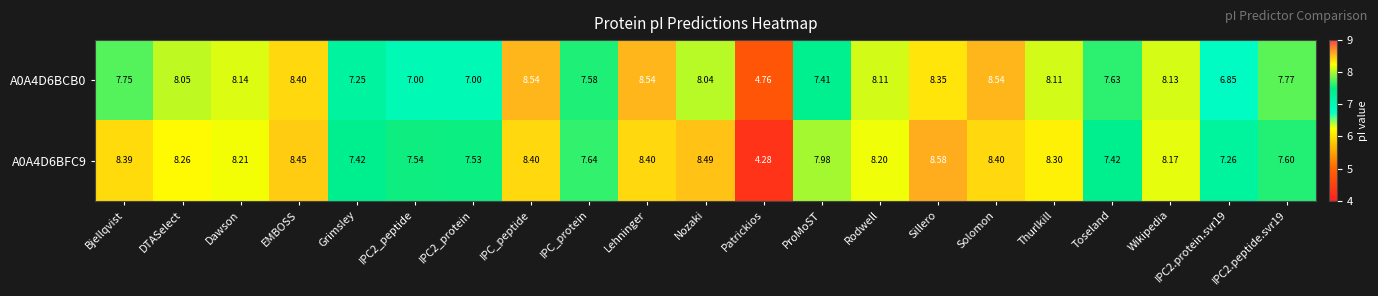

At which label does A0A4D6BFC9 reach its minimum?

Patrickios